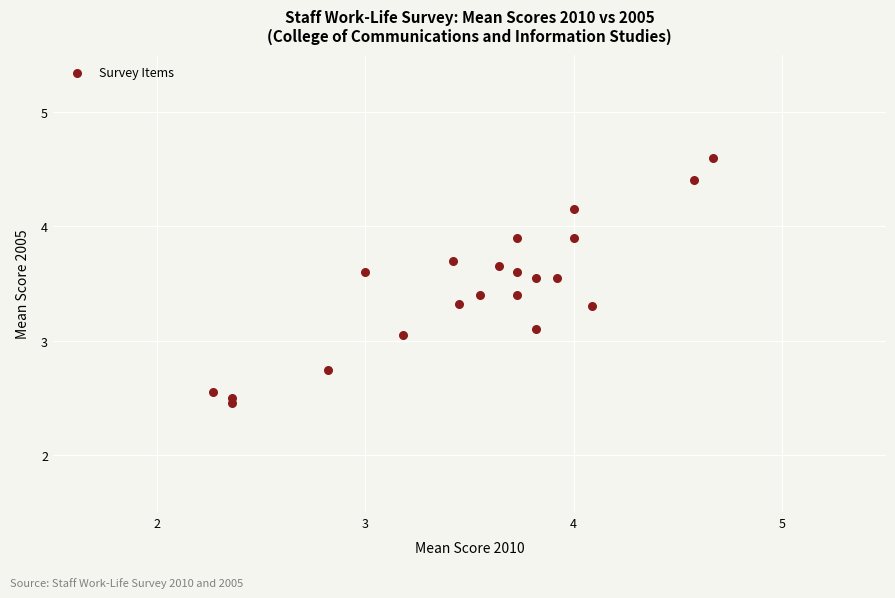

What is the range of X values (max minus min)?

2.4